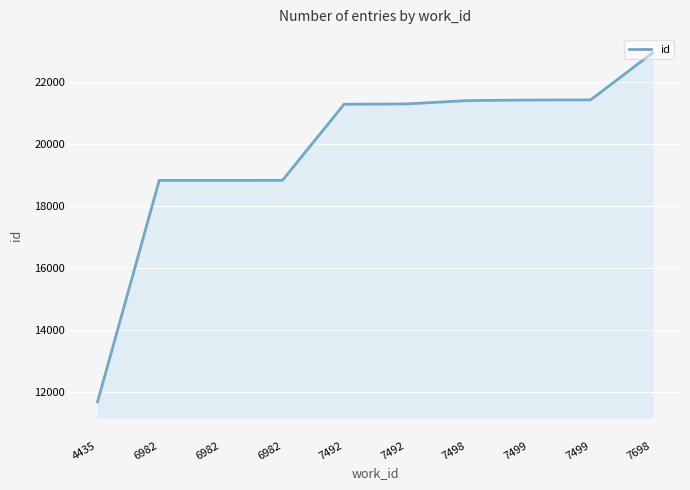

Does the chart have visible grid lines?

Yes